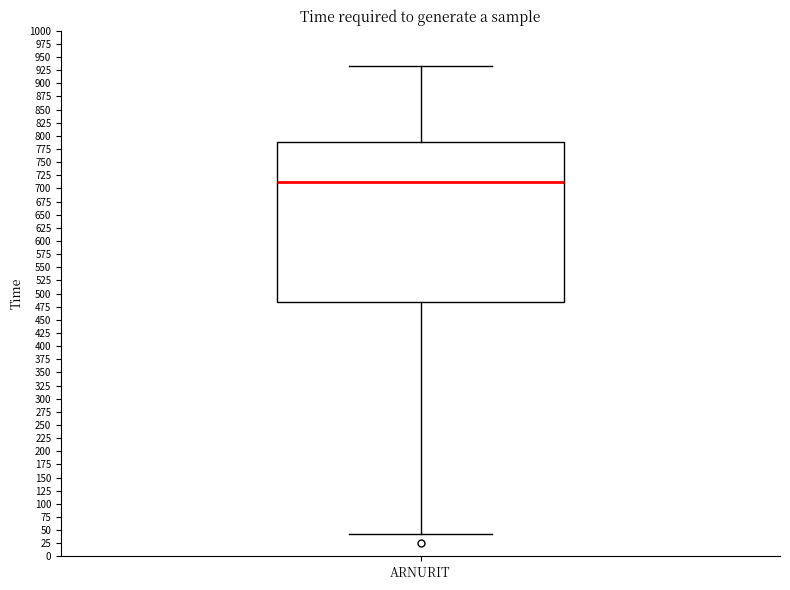

Transcribe this box plot: give where the median line is, the range the box spans, and where the two whiskers end, as read against the y-axis. The values are not printed on the chart, so give them approximately, as read against the axis.

median 710, box 485 to 790, whiskers 40 to 930